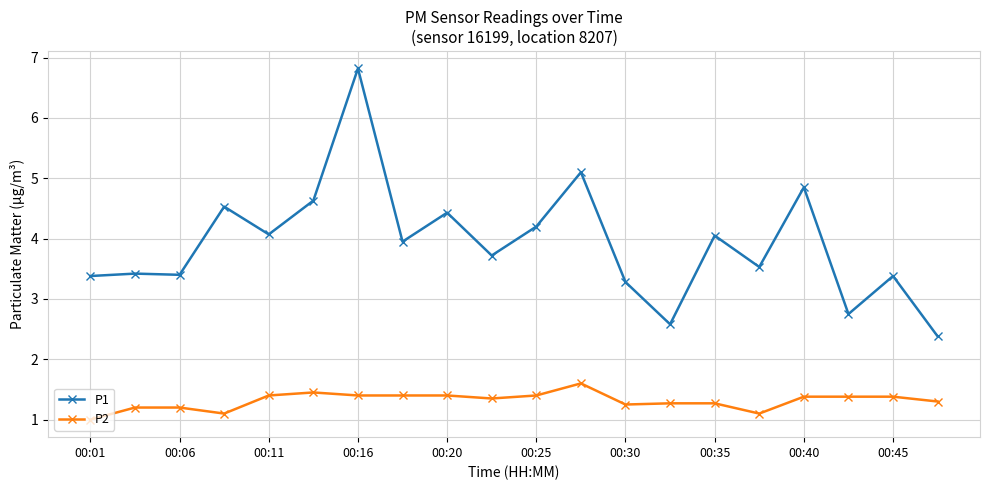

What is the sum of all P2 values?

26.2